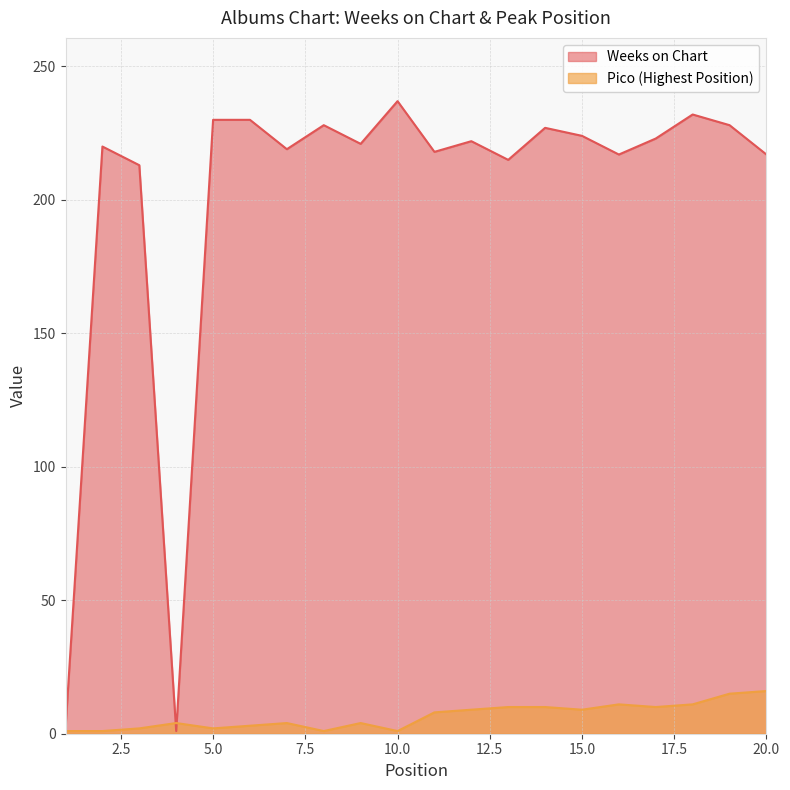

How many lines are shown in the chart?

2